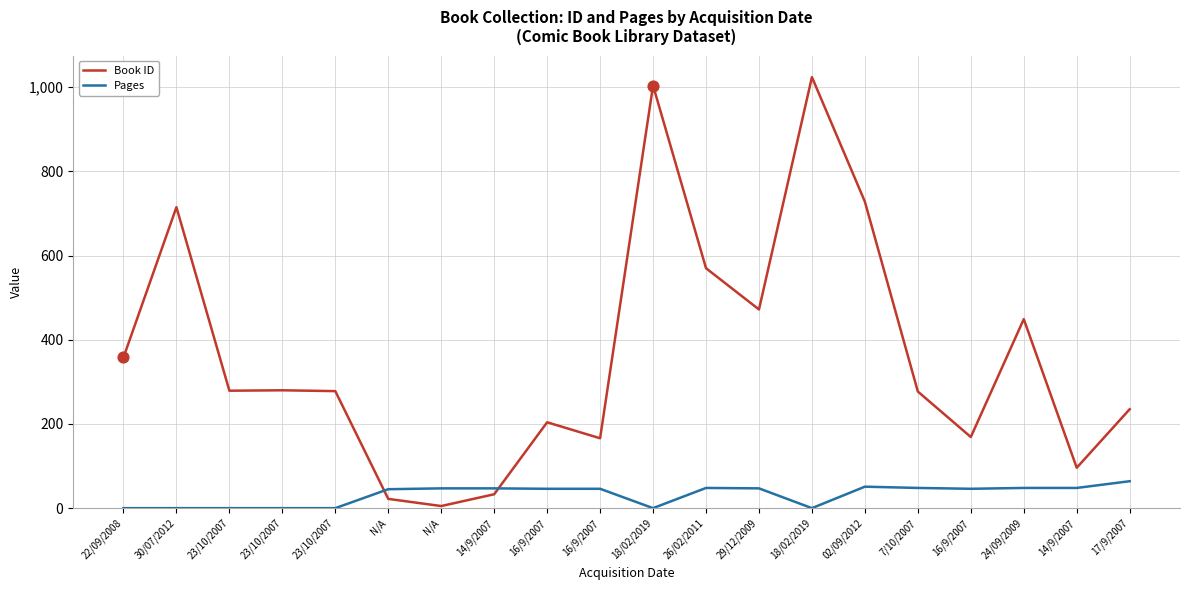

At how many categories does at least one series exceed 501?

5